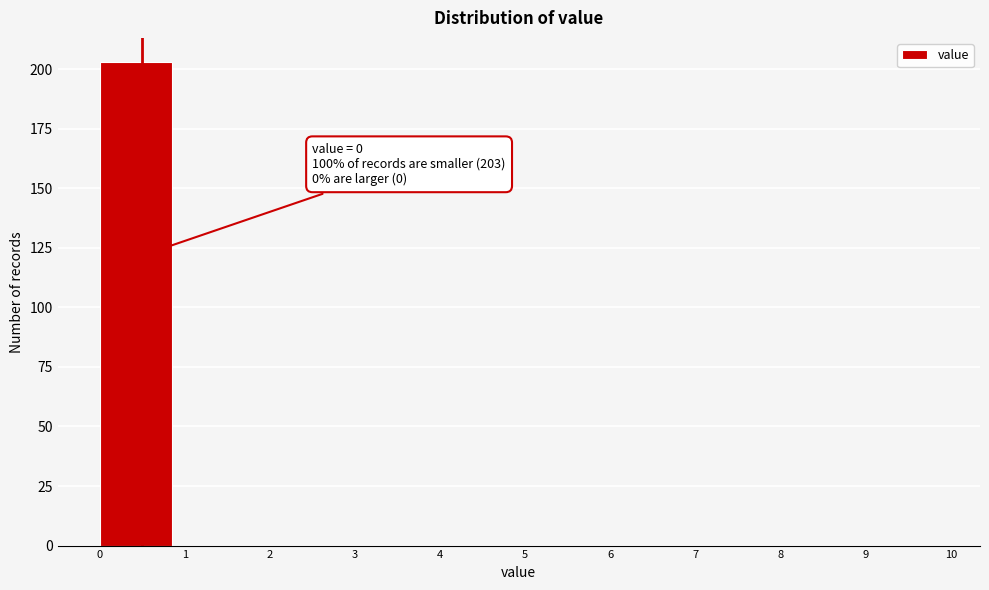

Over which range of the x-axis is the bar tallest?

0 to 1